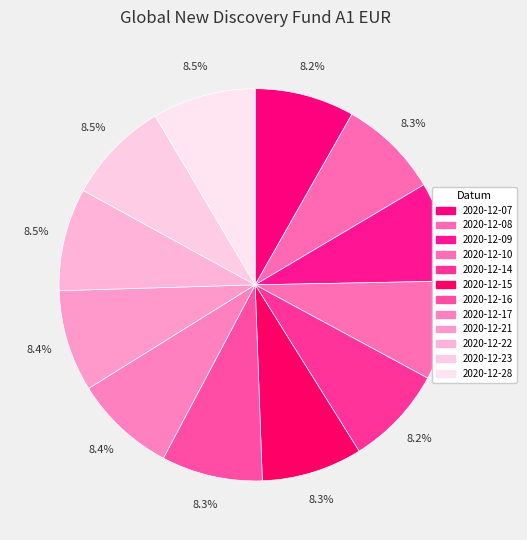

To the nearest percent, what is the combined percentage of 2020-12-10 and 2020-12-21?

17%